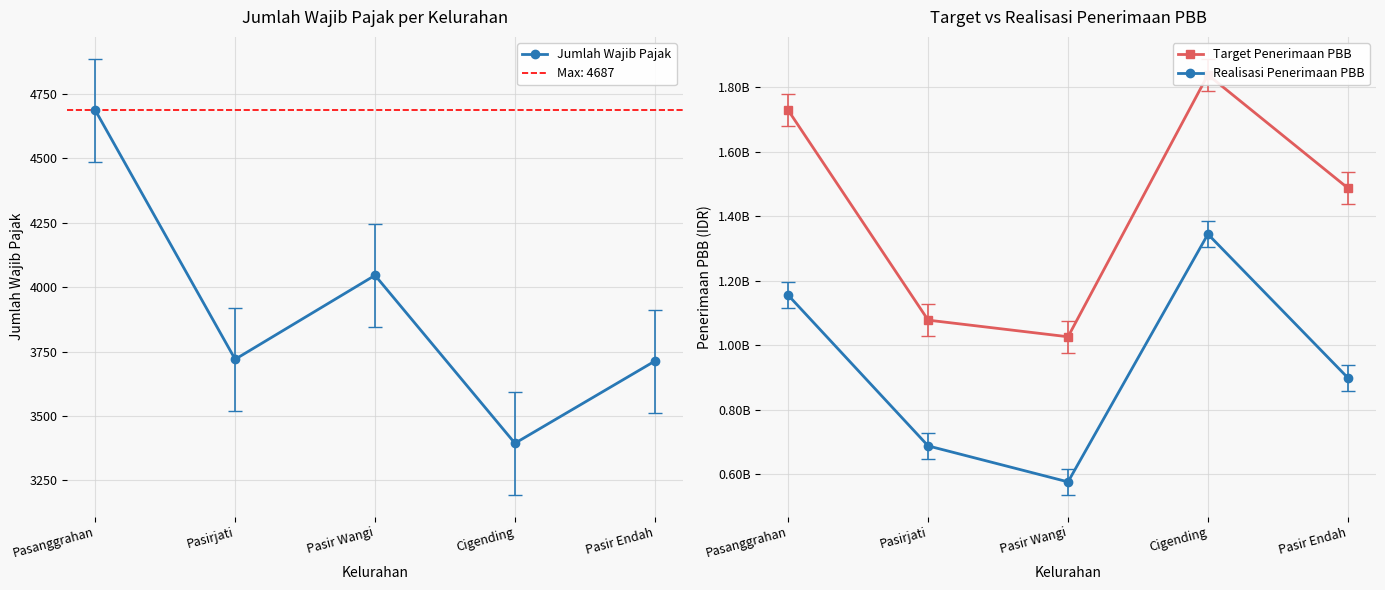

The Jumlah Wajib Pajak series shows 5731 at Pasirjati. True or false?

False